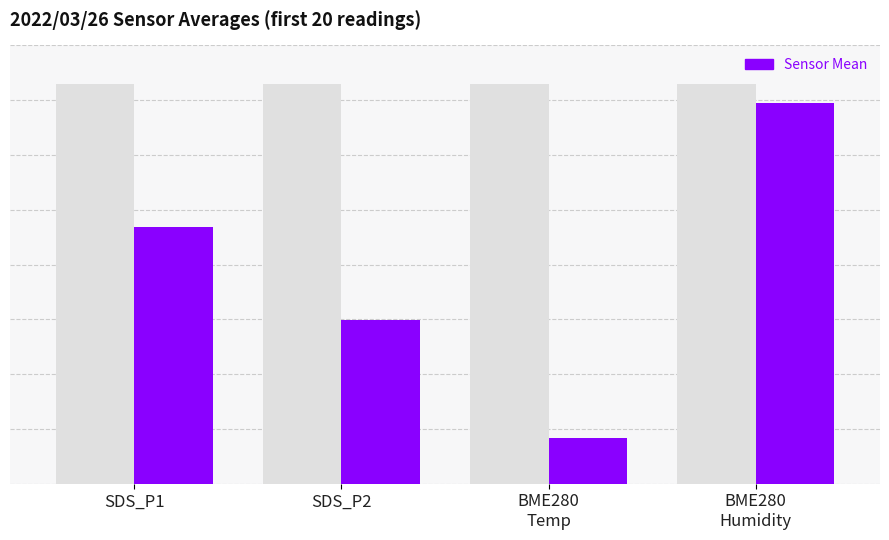

What is the label of the 2nd bar from the right?

BME280
Temp